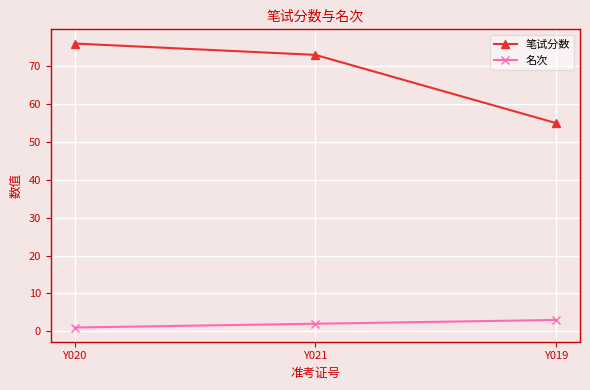

What position from the left is Y020?

1